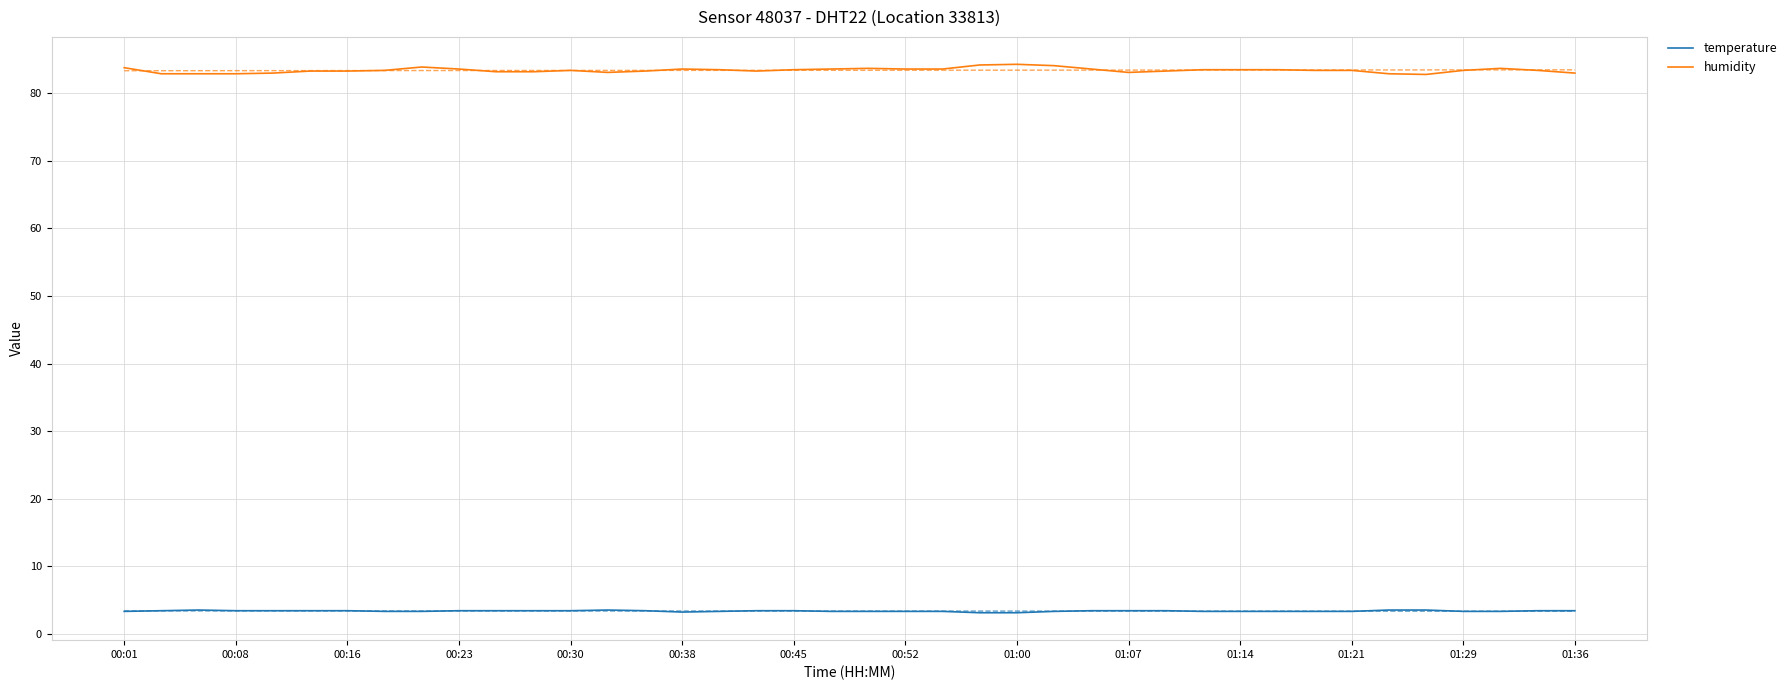

What is the sum of all humidity values?

3336.7